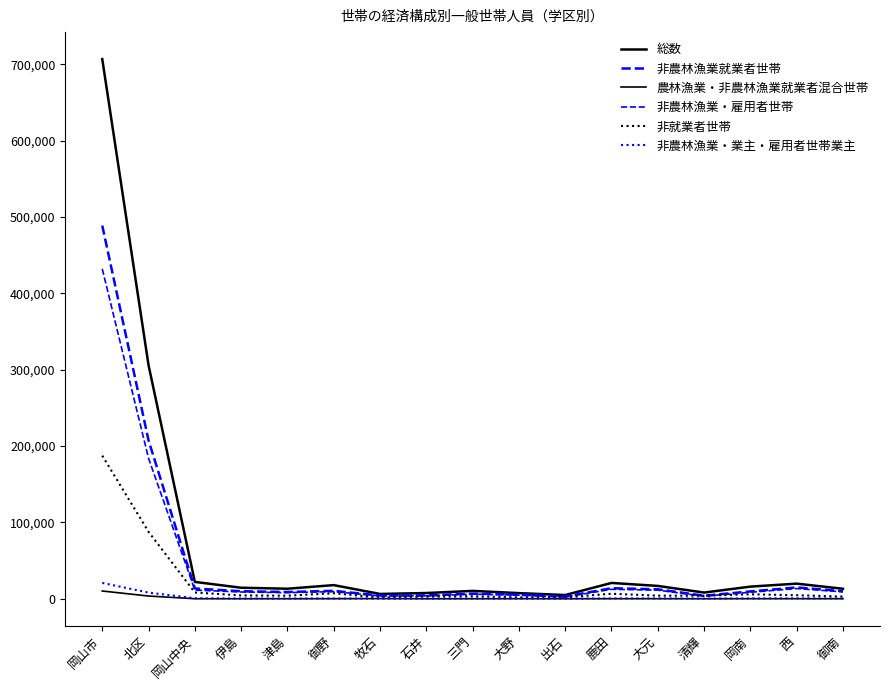

How many lines are shown in the chart?

6